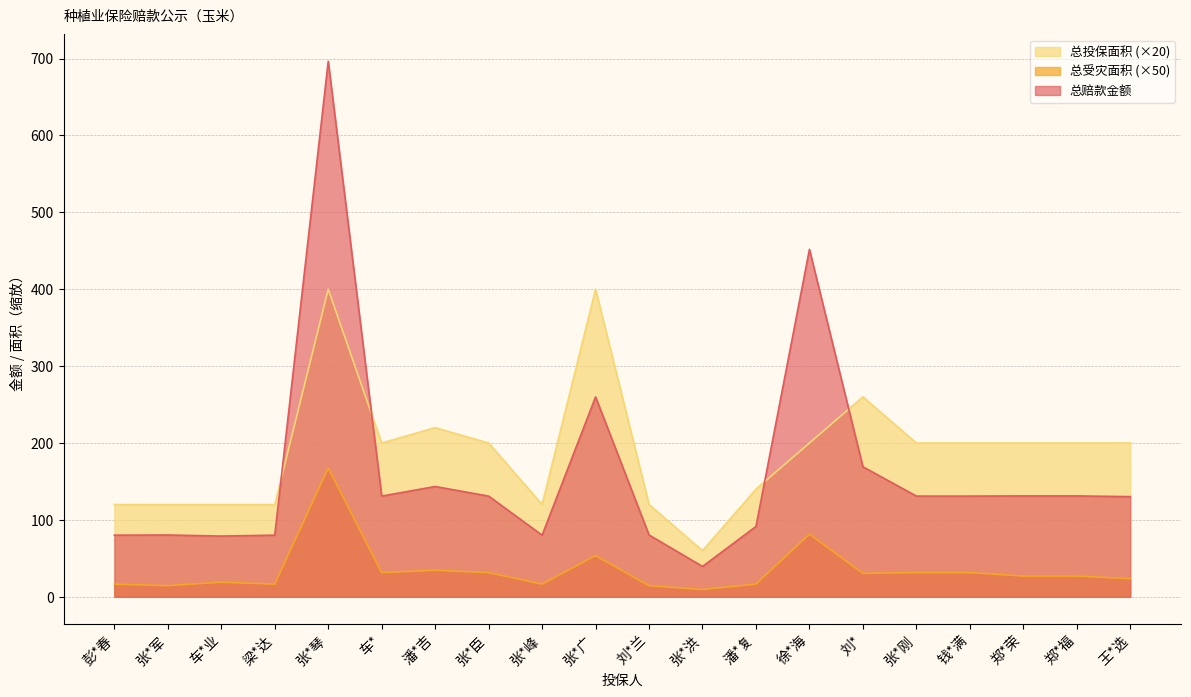

True or false: 总赔款金额 and 总受灾面积 cross at least once.

False